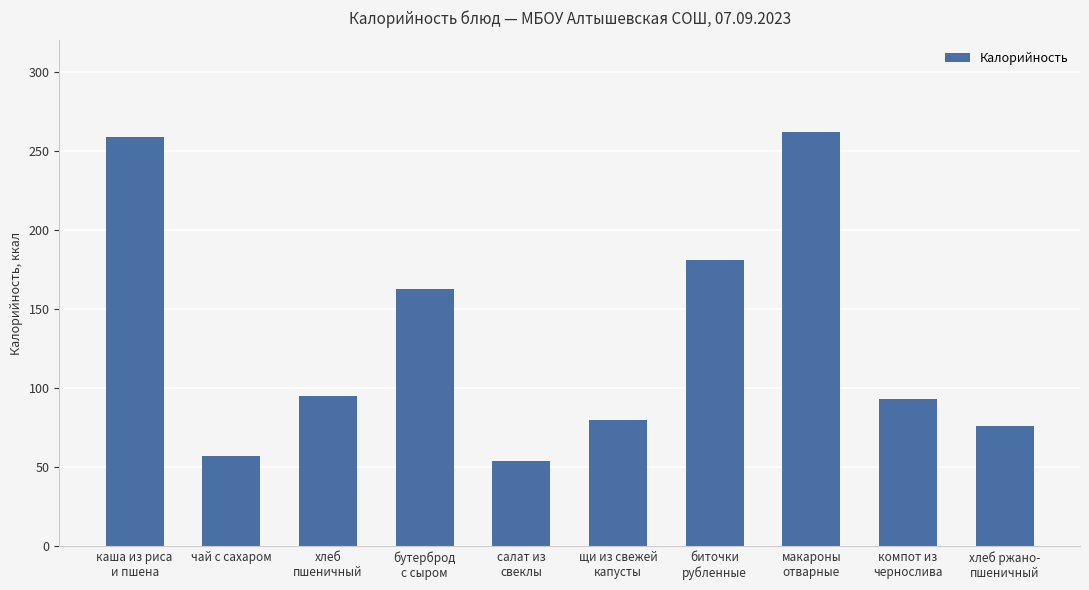

Count the number of categories in the chart.

10